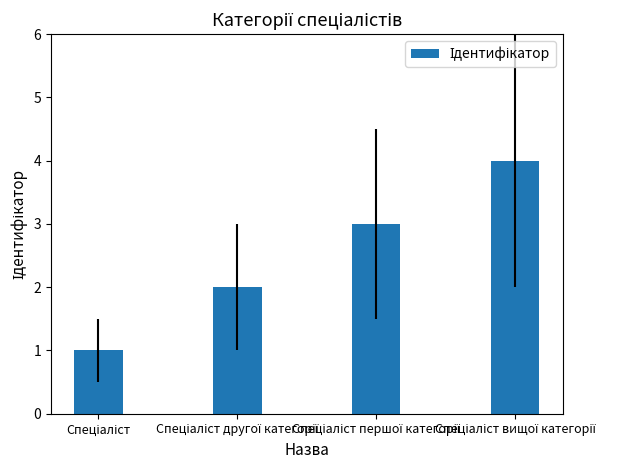

How many values are below 3?

2